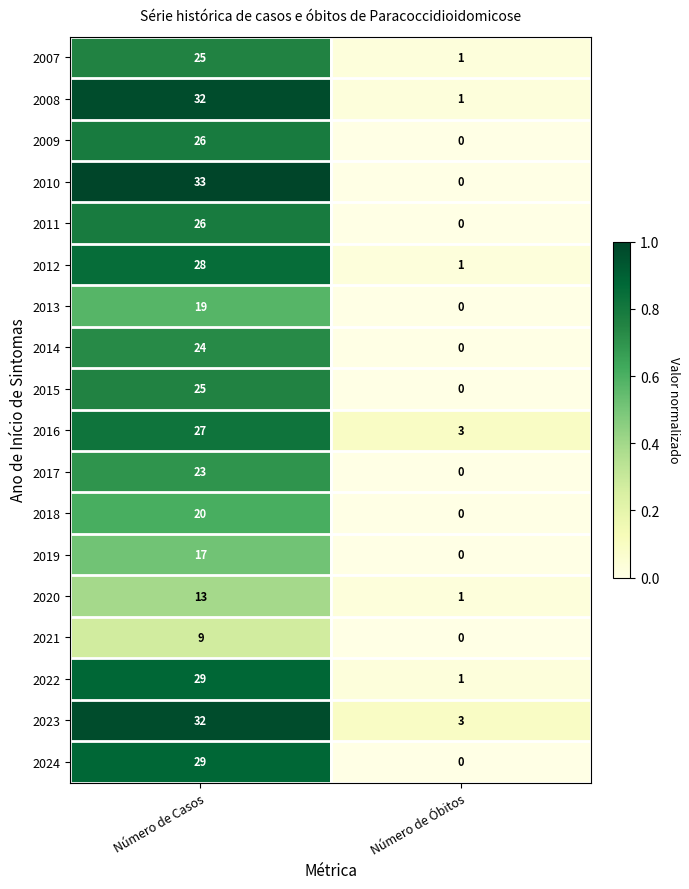

List the labels in order of 2017 value, largest first.

Número de Casos, Número de Óbitos